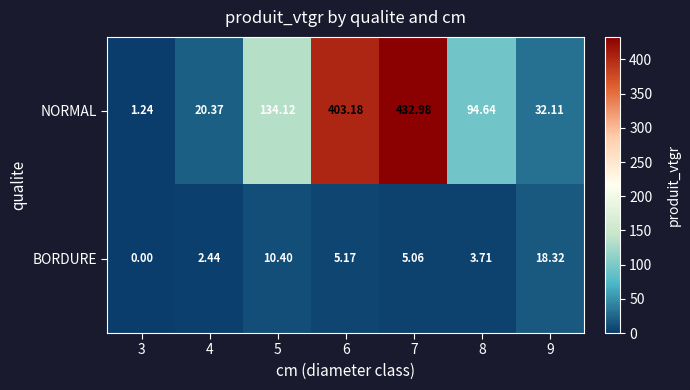

How many data points in NORMAL are less than 94?

3